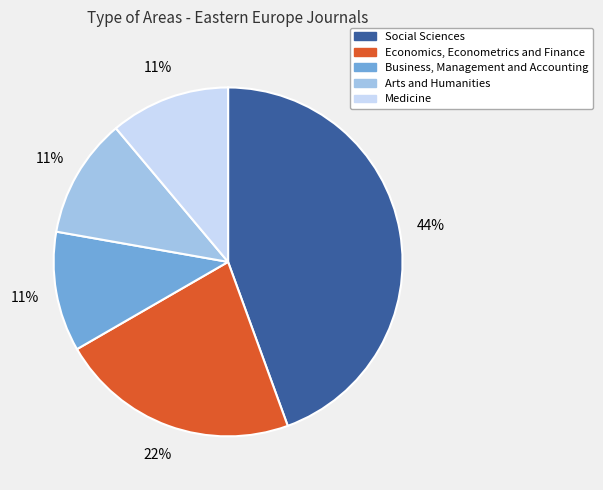

Which slice is the largest?

Social Sciences